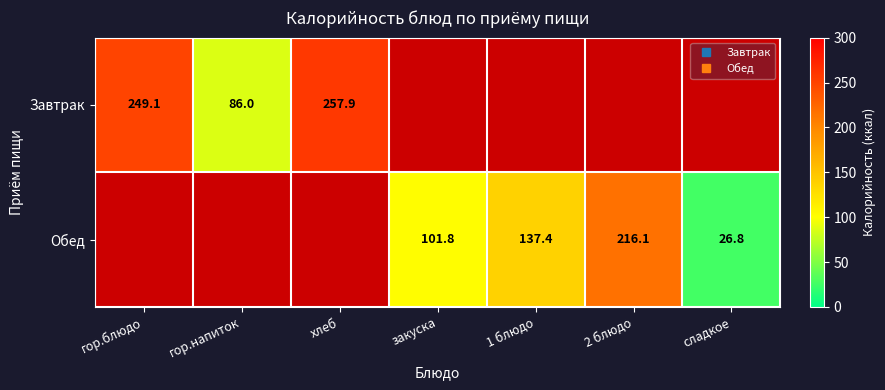

How many series are shown in this chart?

2